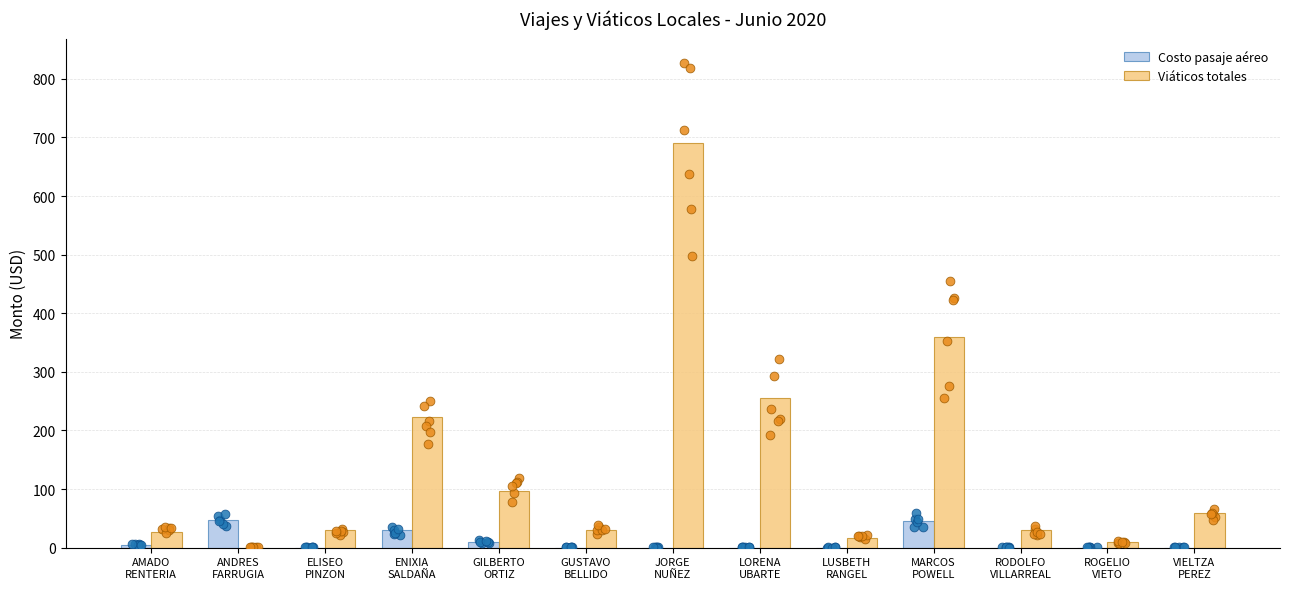

Which series reaches the maximum Y coordinate?

Viáticos totales